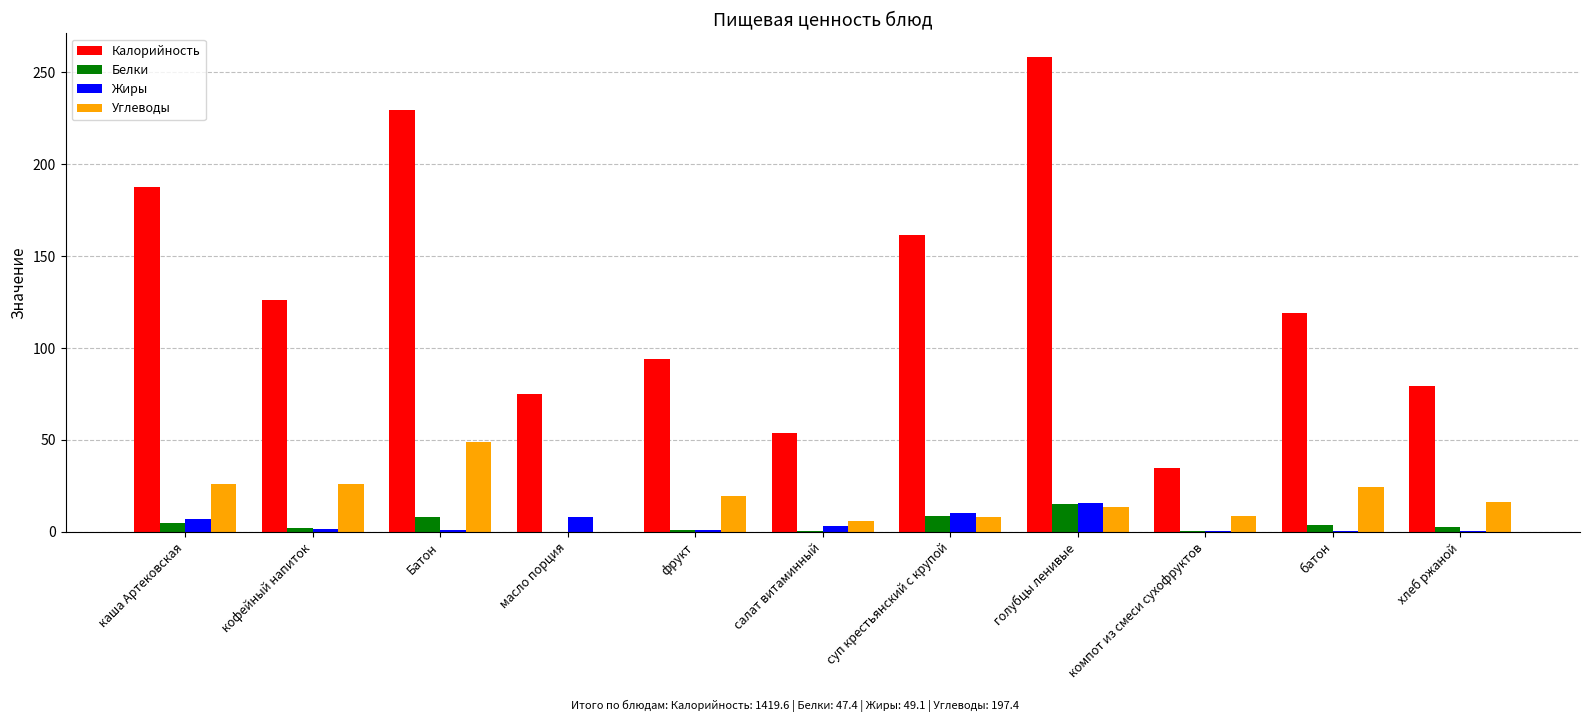

The value of Калорийность at хлеб ржаной is 125.1. True or false?

False